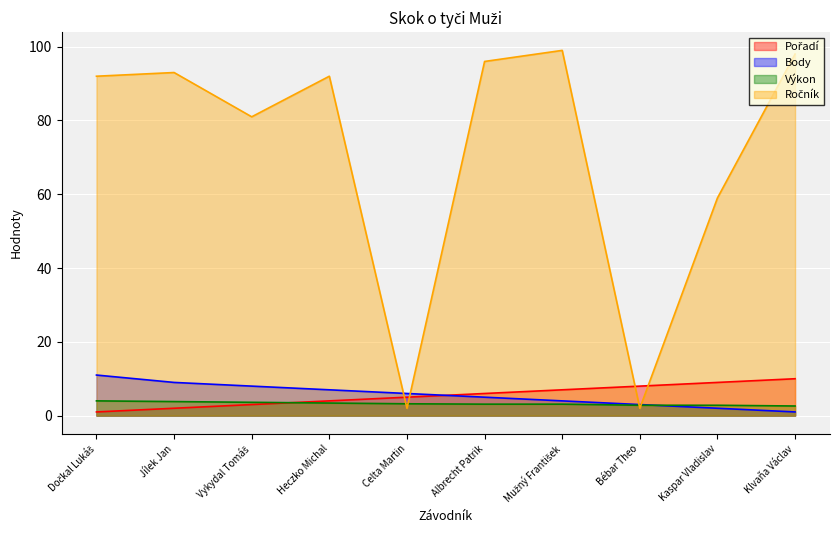

Which series has the largest range (max minus min)?

Ročník